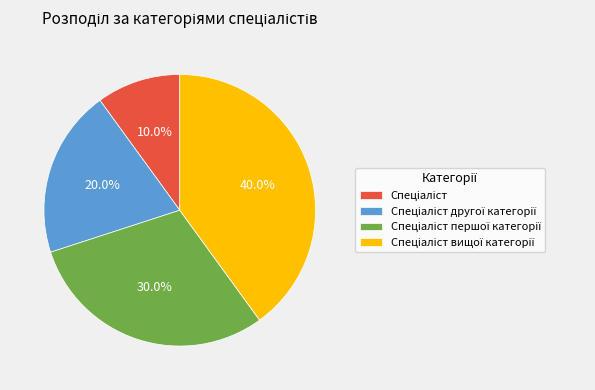

Is there any slice that represents more than half of the pie?

No